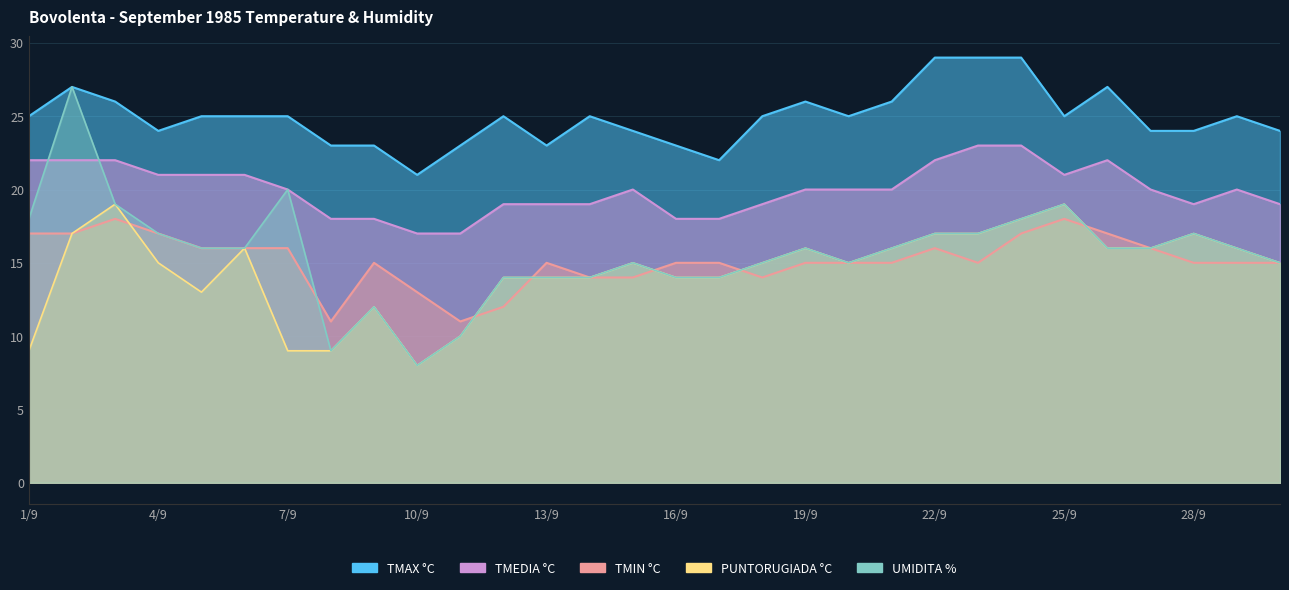

Where is UMIDITA % nearest to the value 17?

4/9